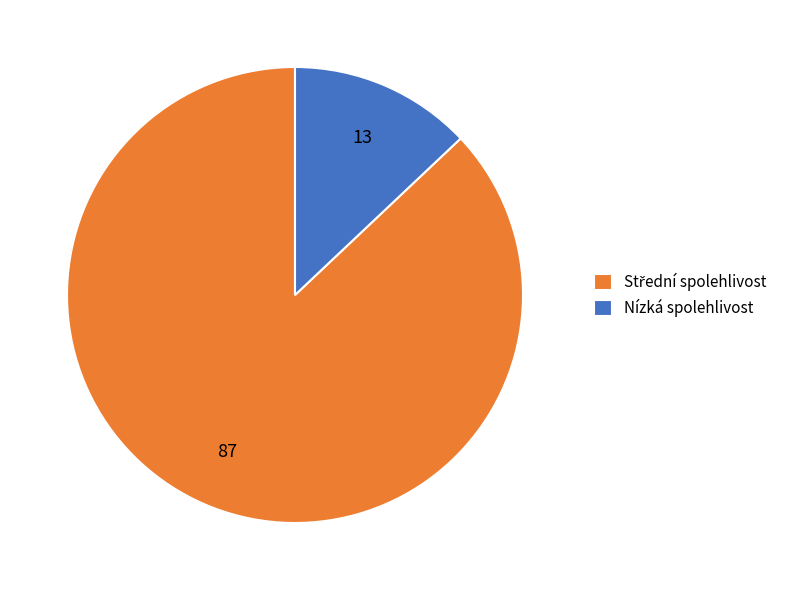

Is there any slice that represents more than half of the pie?

Yes